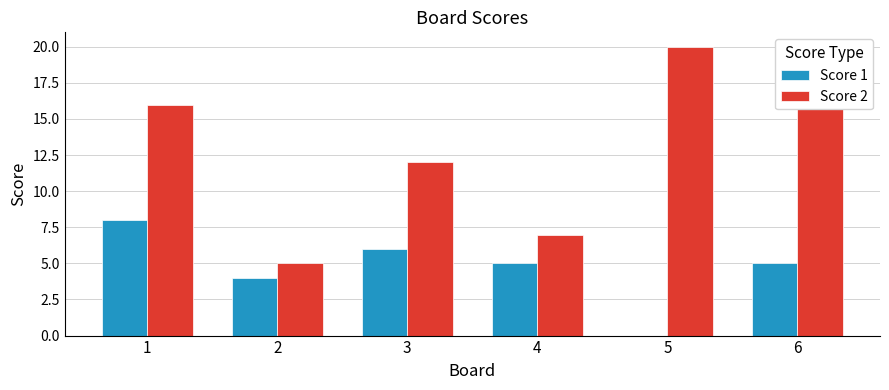

What is the maximum value for Score 1?

8